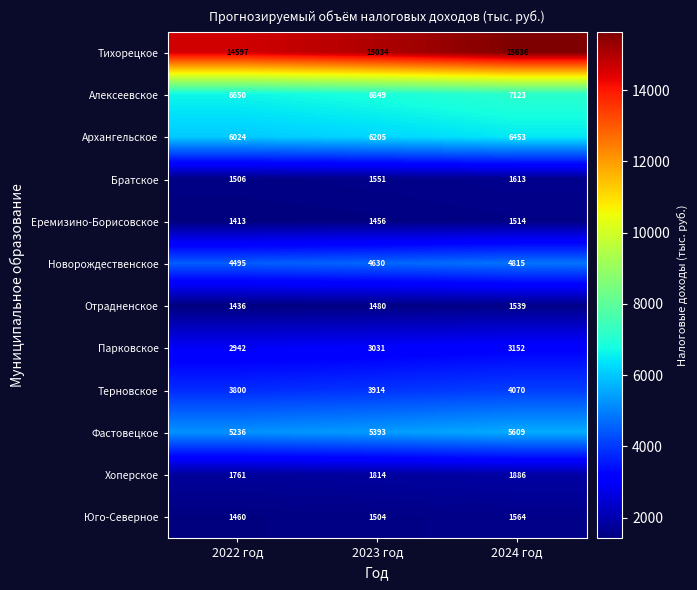

Which category has the highest value in the Хоперское series?

2024 год